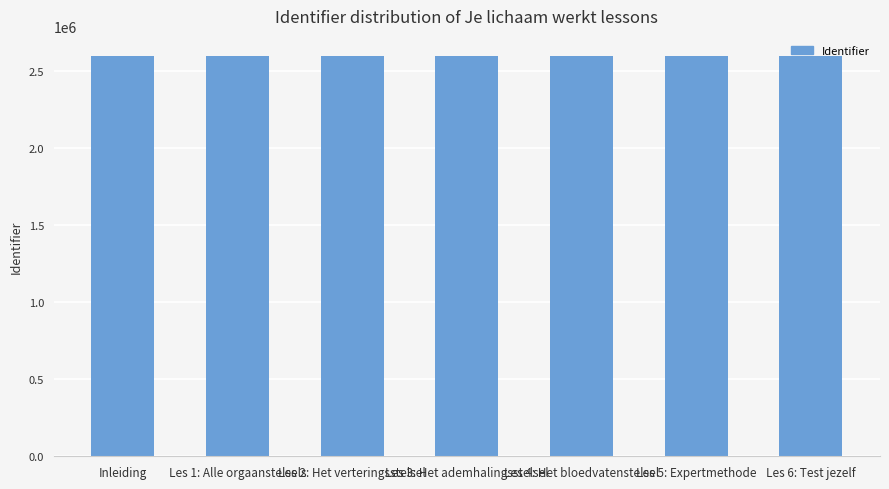

What is the smallest value displayed?

2597163